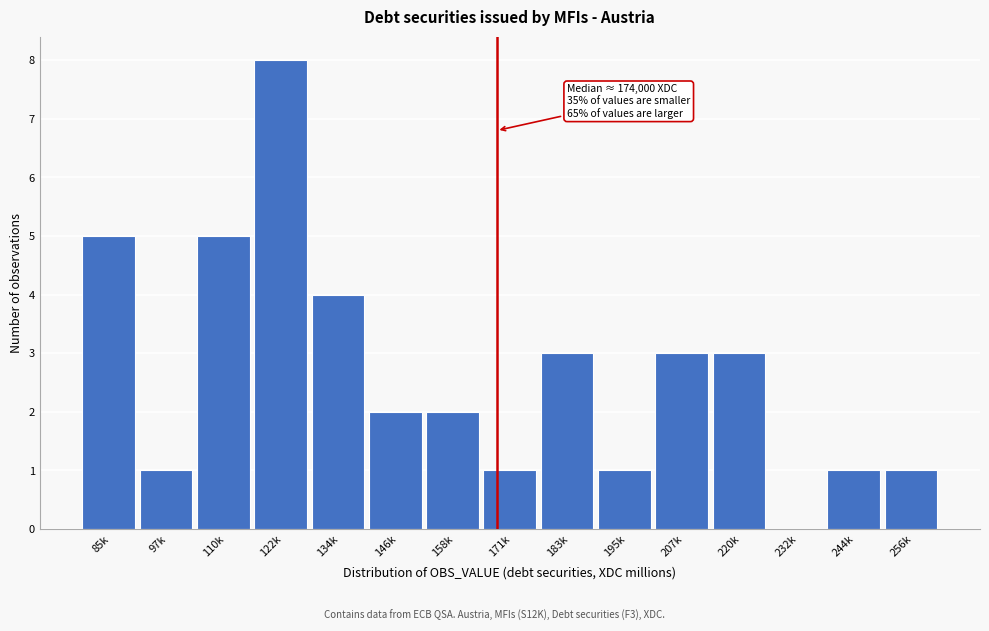

Reading left to right, extract all data points from this chart.

85k=5	97k=1	110k=5	122k=8	134k=4	146k=2	158k=2	171k=1	183k=3	195k=1	207k=3	220k=3	232k=0	244k=1	256k=1